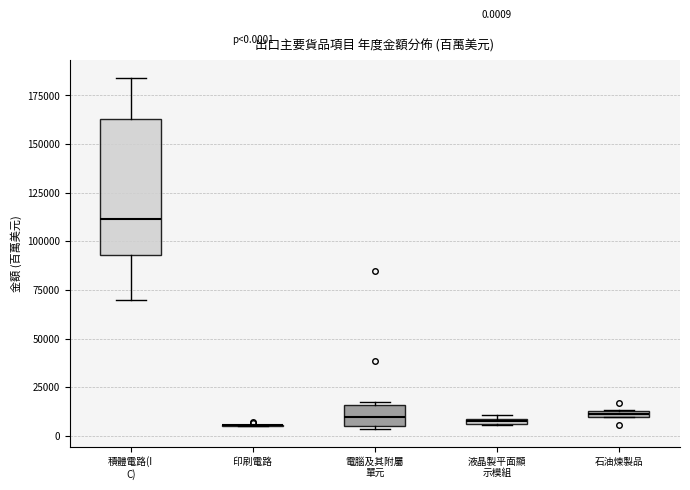

Which box is the tallest, from its lower edge to its upper edge?

積體電路(I C)